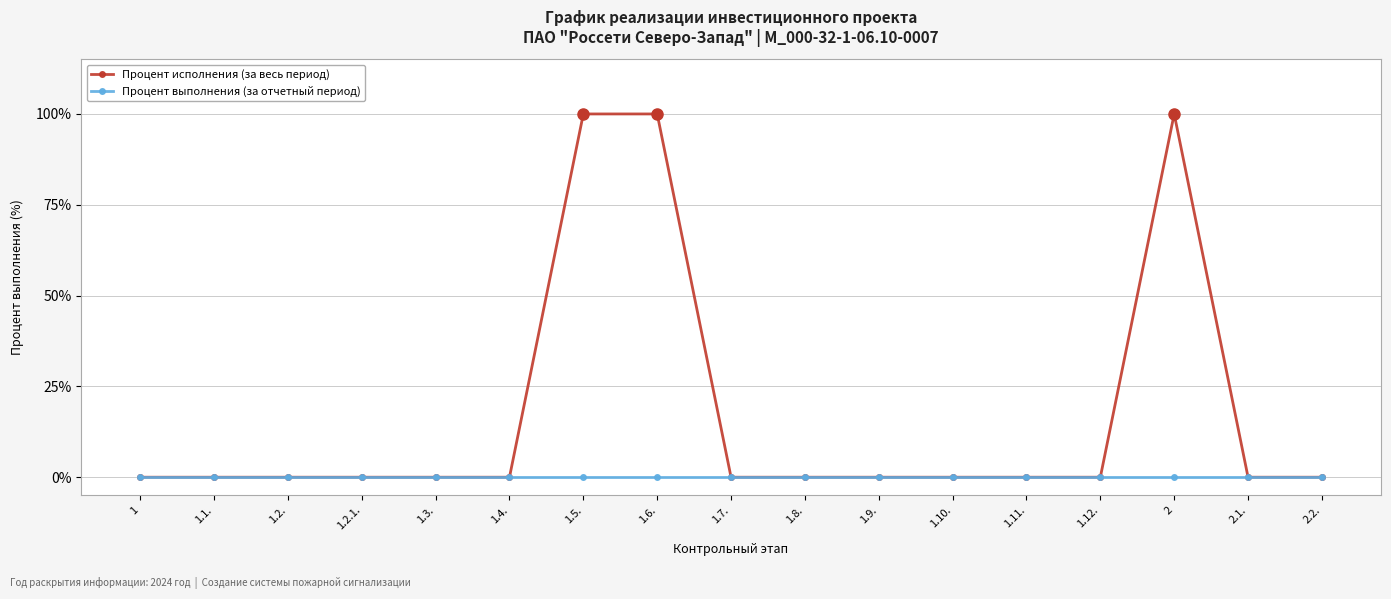

Is it true that Процент исполнения (за весь период) equals 39 at 2?

False